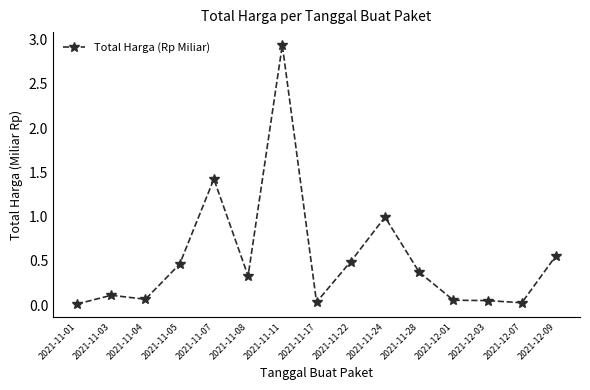

Approximately how many times larger is the value at 2021-11-05 compared to 2021-11-11?

0.2